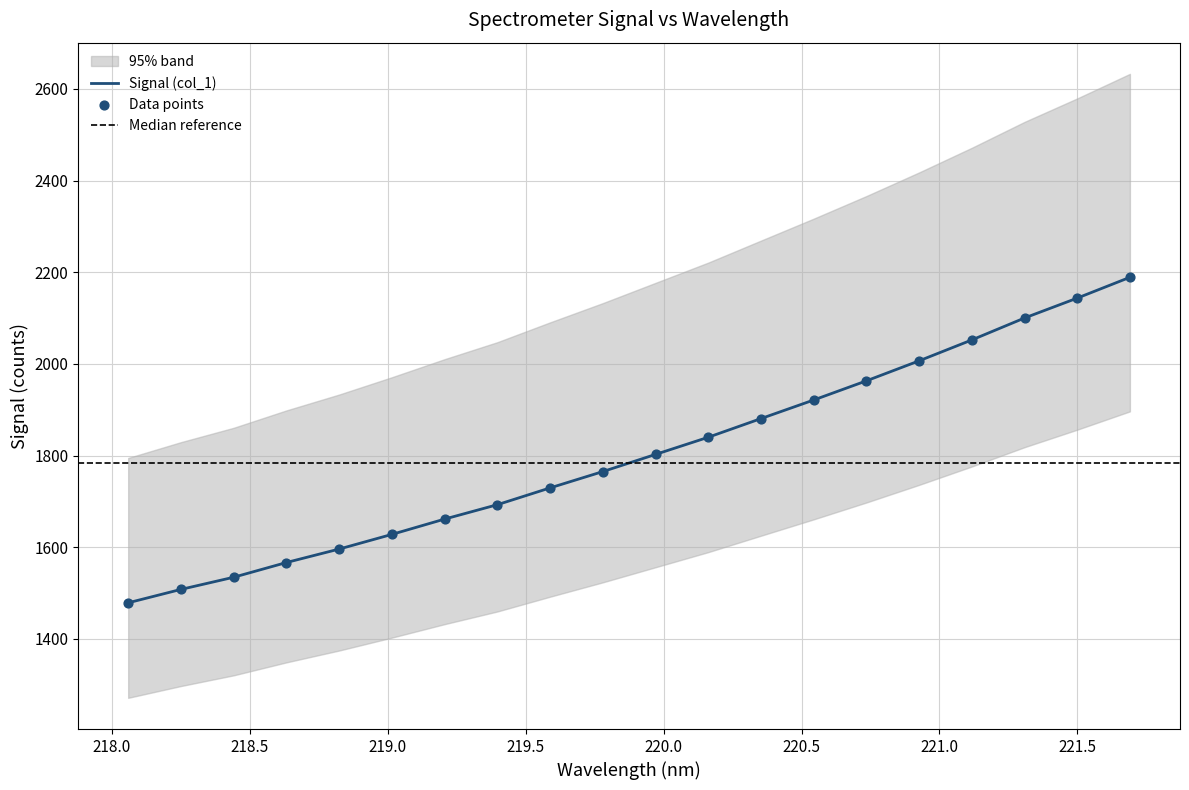

At how many categories does at least one series exceed 1893?

7